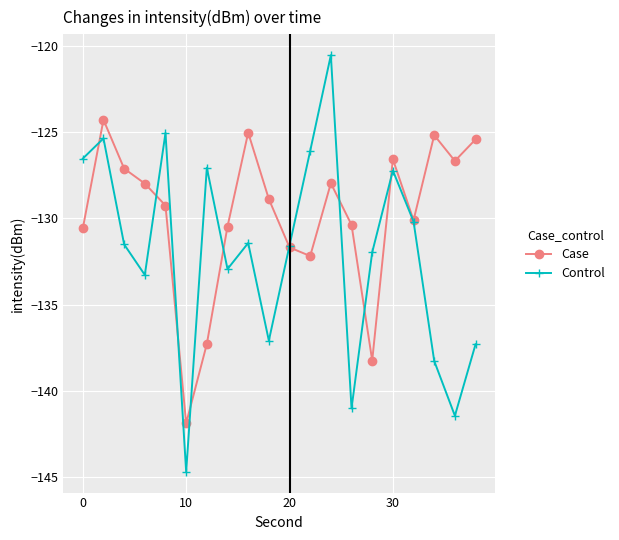

What is the difference between the second highest and second lowest values in the Control series?

16.4